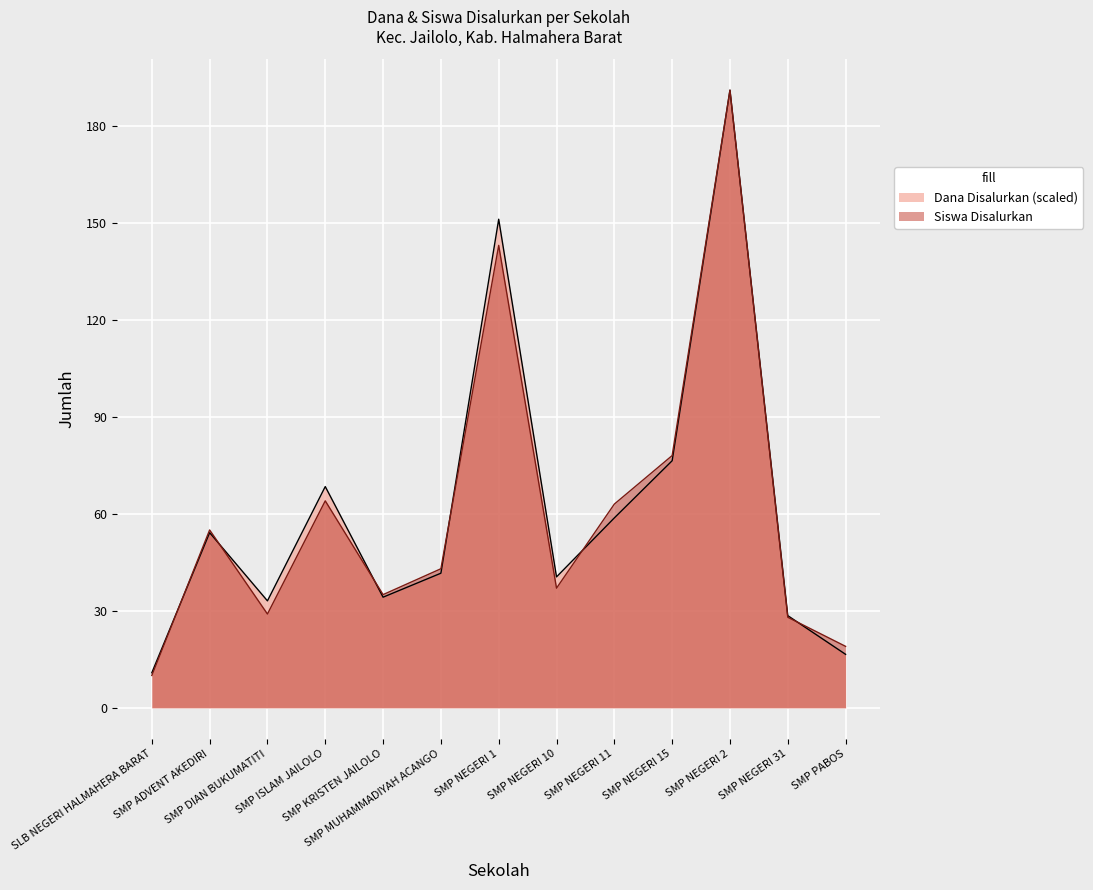

What is the minimum value for Dana Disalurkan?

10.8